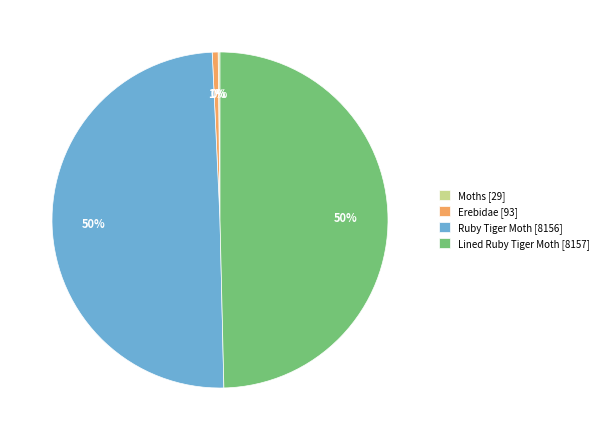

Which has a higher value, Erebidae or Ruby Tiger Moth?

Ruby Tiger Moth